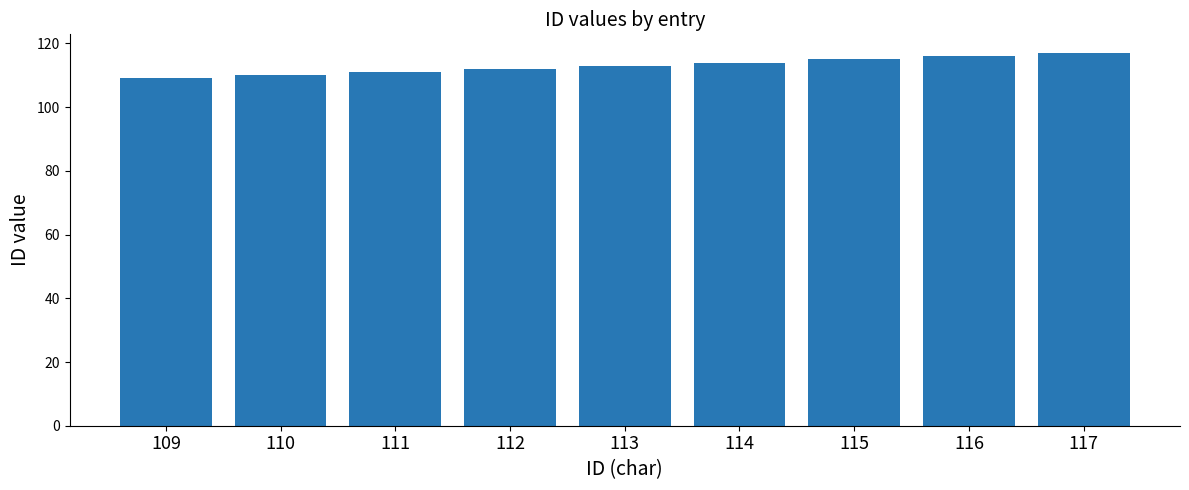

At which label is the value closest to 113?

113